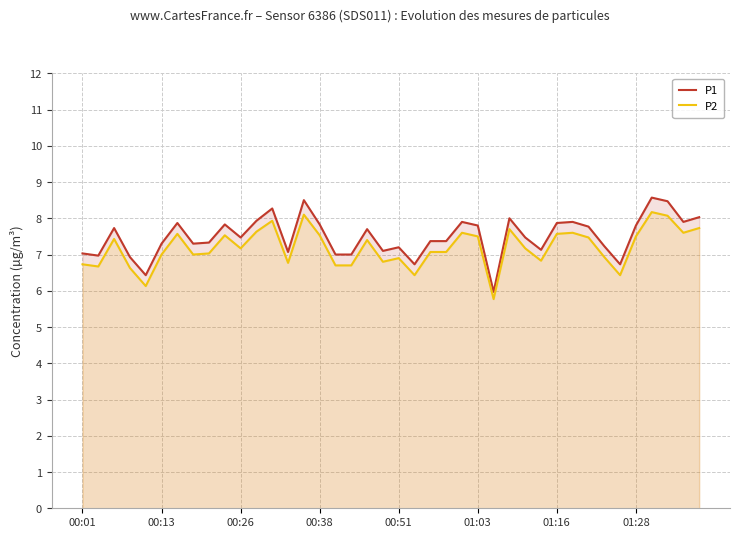

Which series has the largest range (max minus min)?

P1